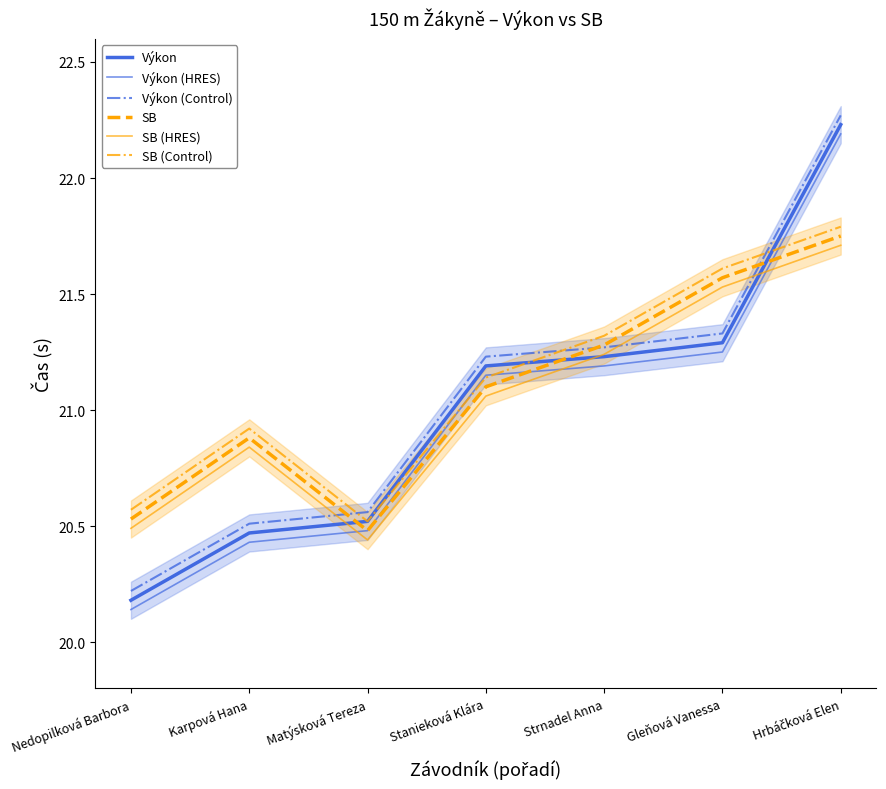

Where is SB (HRES) nearest to the value 21?

Stanieková Klára